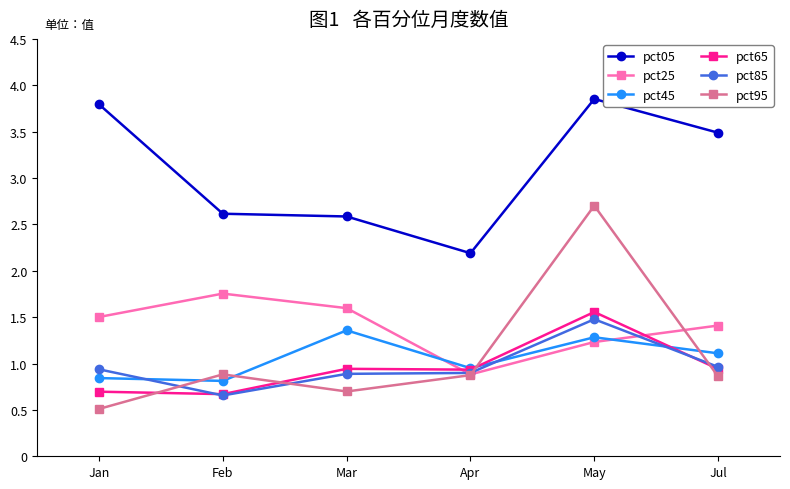

True or false: pct65 and pct05 intersect in this chart.

False